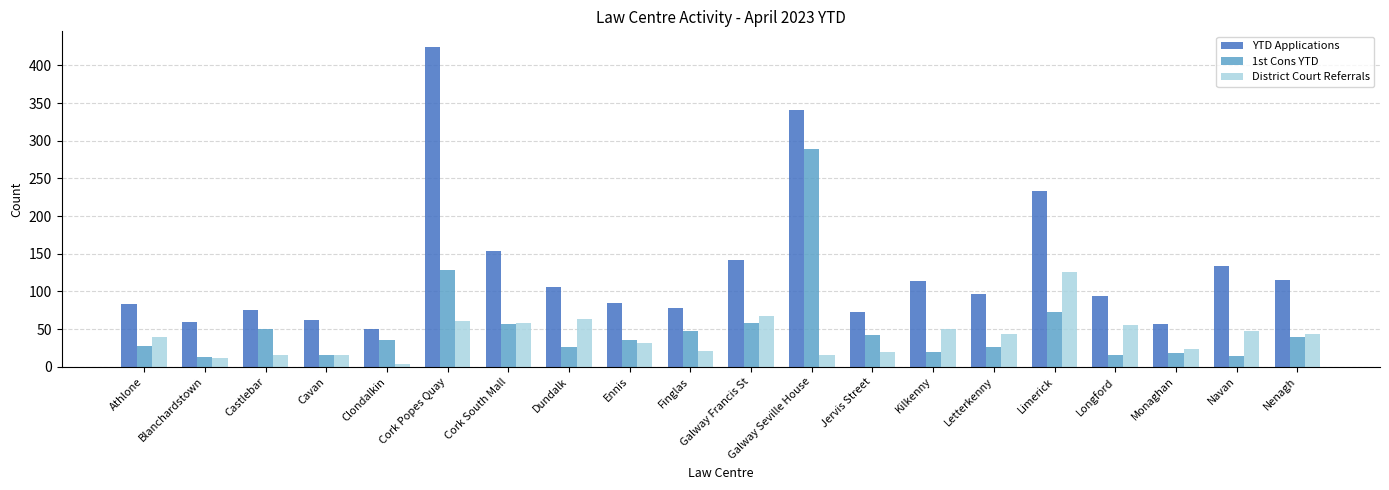

What value does the District Court Referrals series have at Finglas?

21